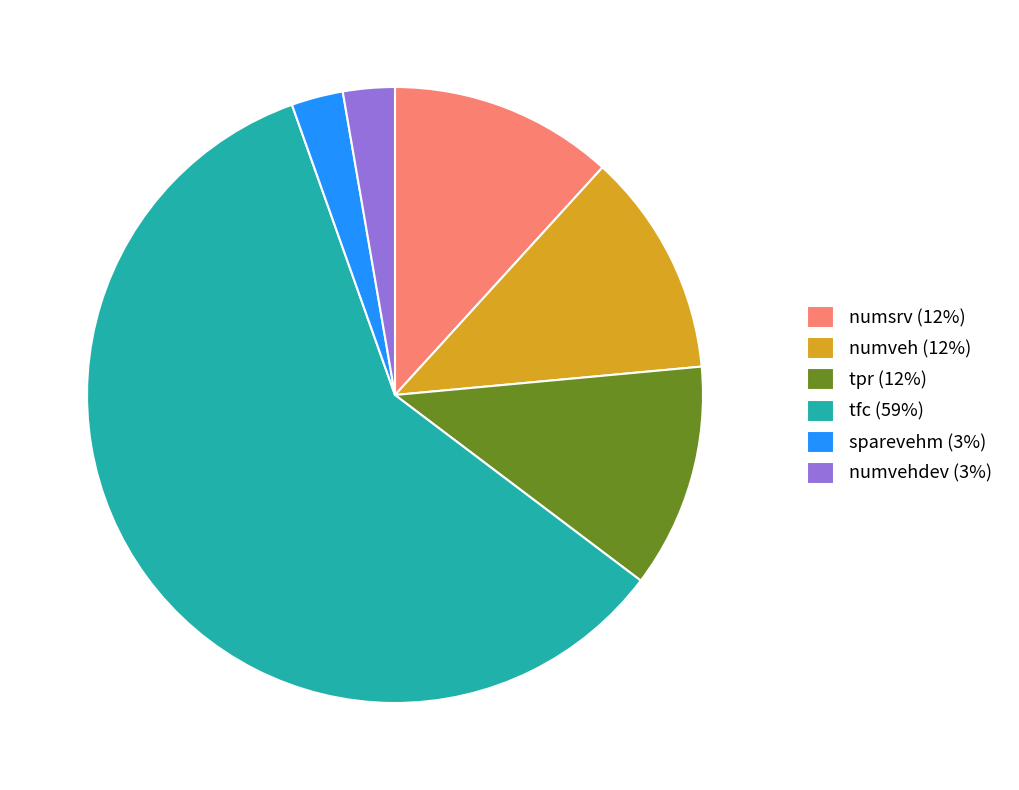

Is the sum of numveh (12%) and numvehdev (3%) greater than half?

No